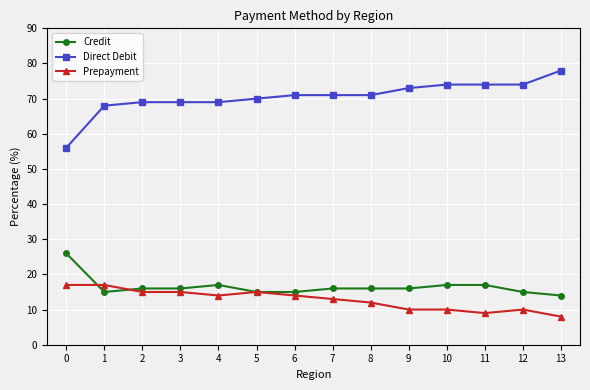

Which category has the highest value across all series?

13